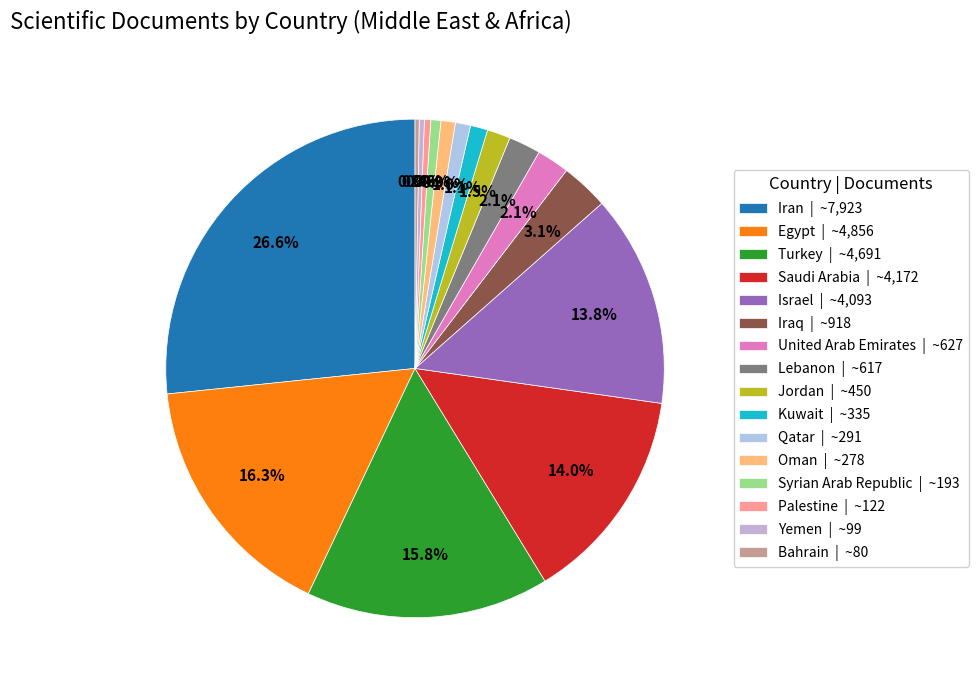

Approximately how many times larger is the value at Kuwait compared to United Arab Emirates?

0.5